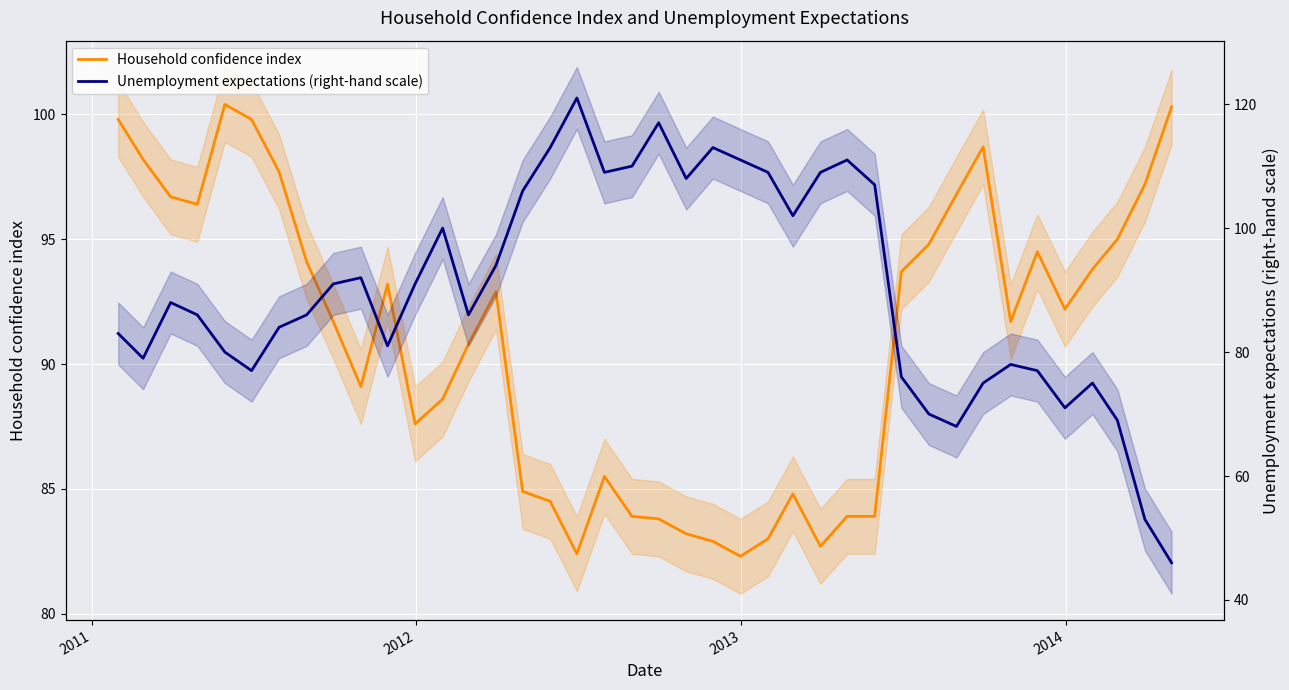

Count the number of categories in the chart.

40